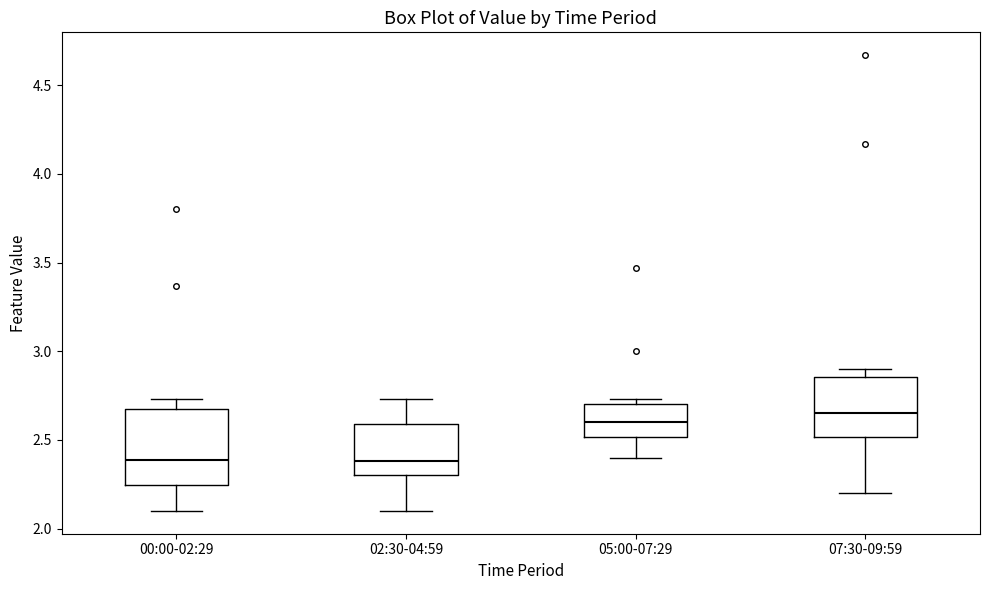

Which box is the tallest, from its lower edge to its upper edge?

00:00-02:29